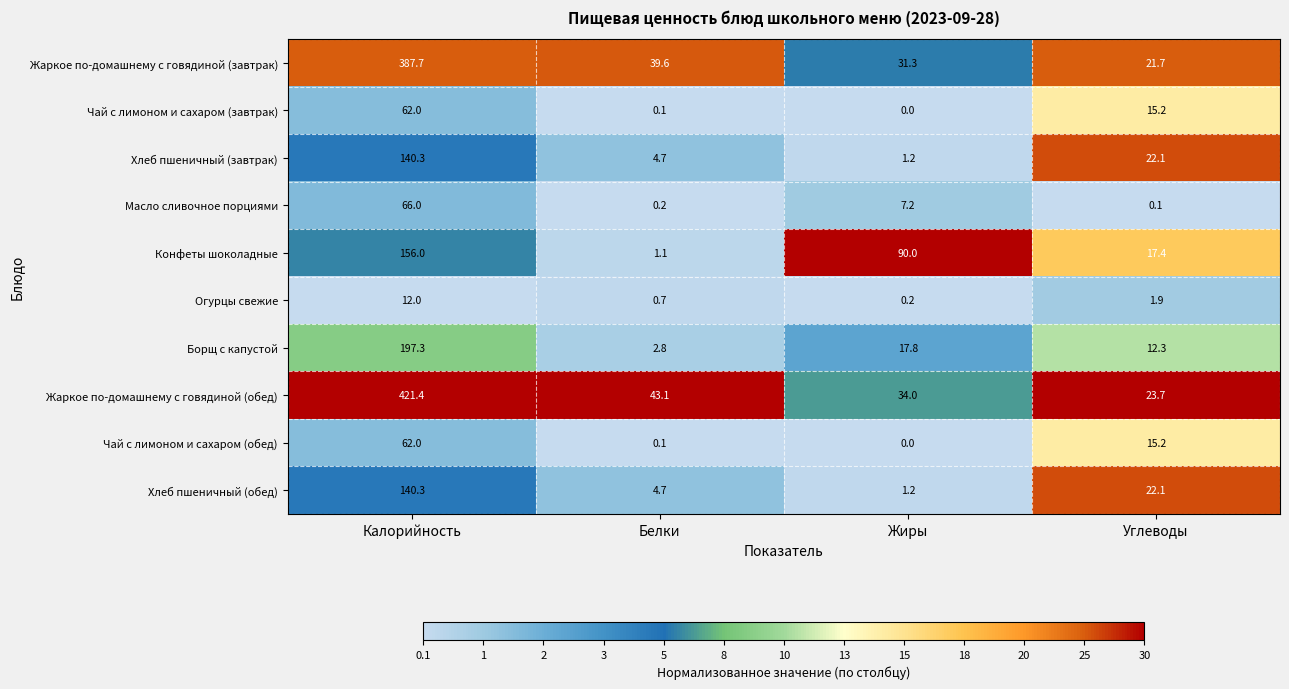

At how many categories does at least one series exceed 0?

4